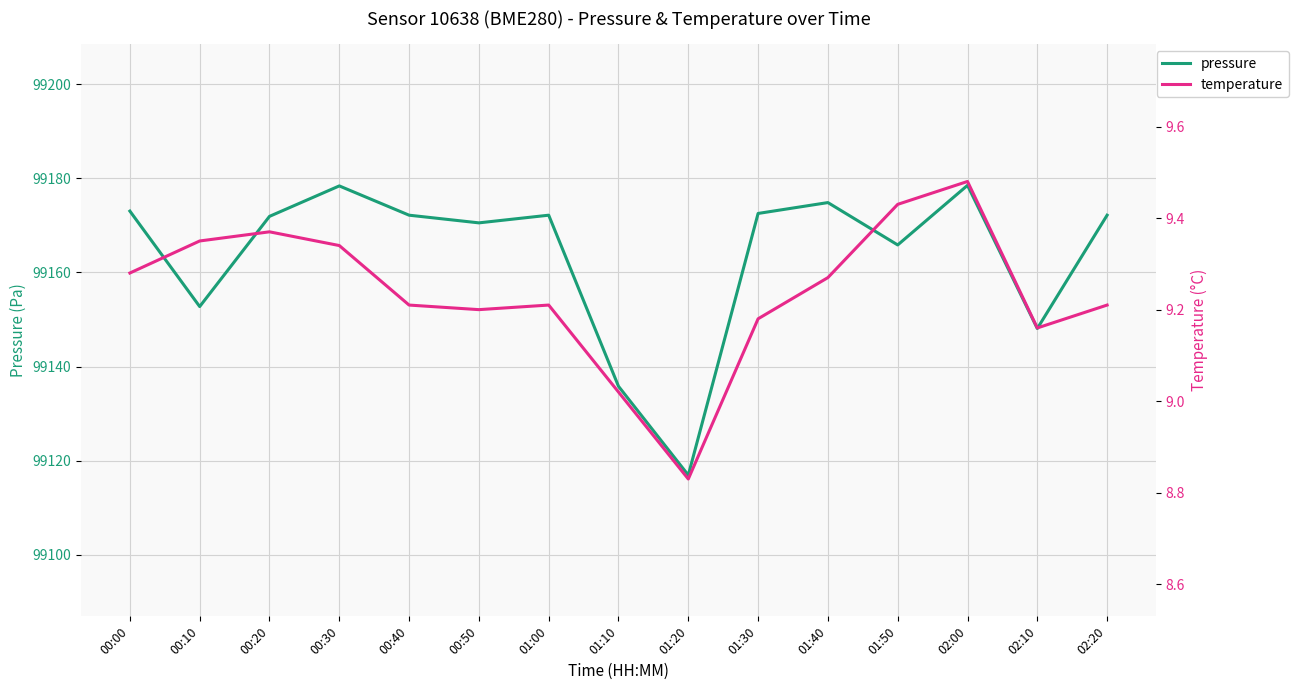

What is the average value of the temperature series?

9.2